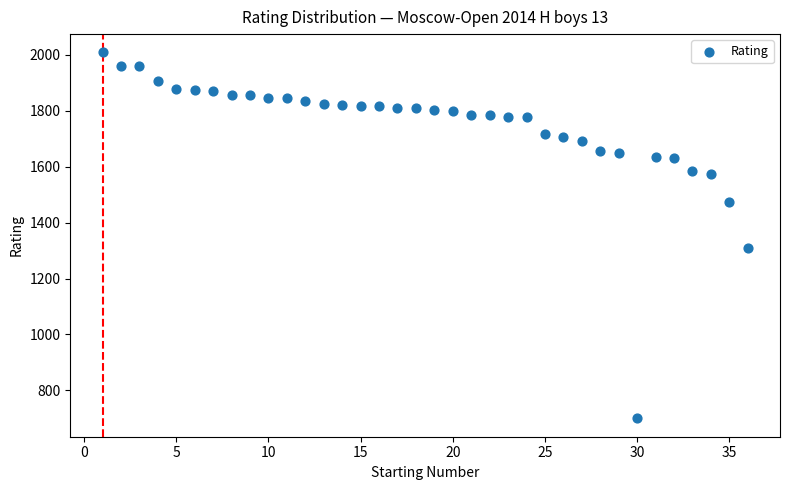

What Y value in the scatter plot is closest to 1354?

1309